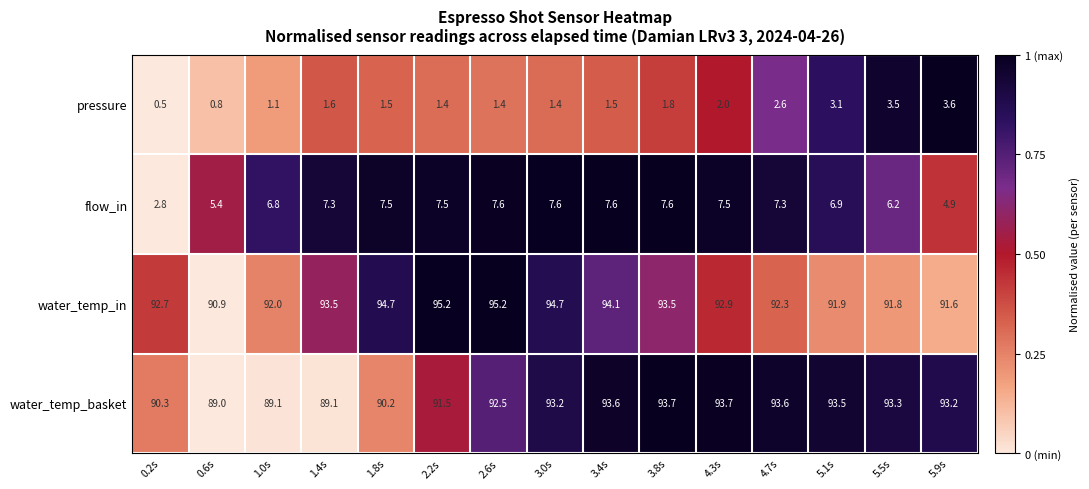

How many series are shown in this chart?

4